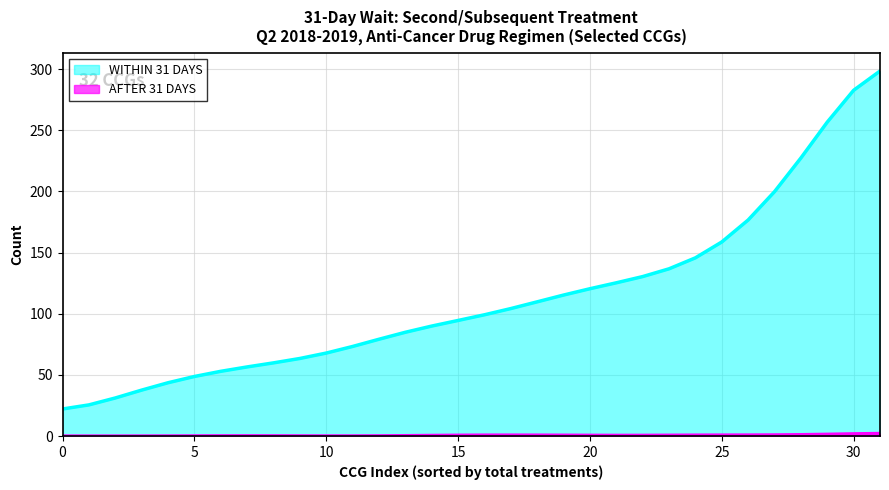

Which series has the largest range (max minus min)?

WITHIN 31 DAYS